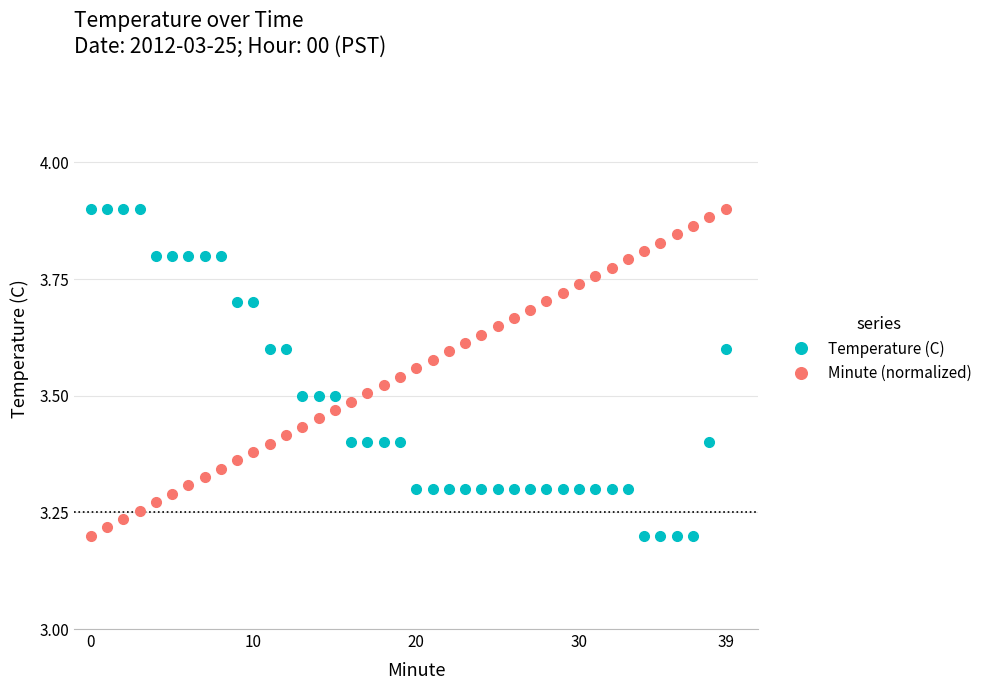

After their last crossing, which series has the higher values: Minute (normalized) or Temperature (C)?

Minute (normalized)